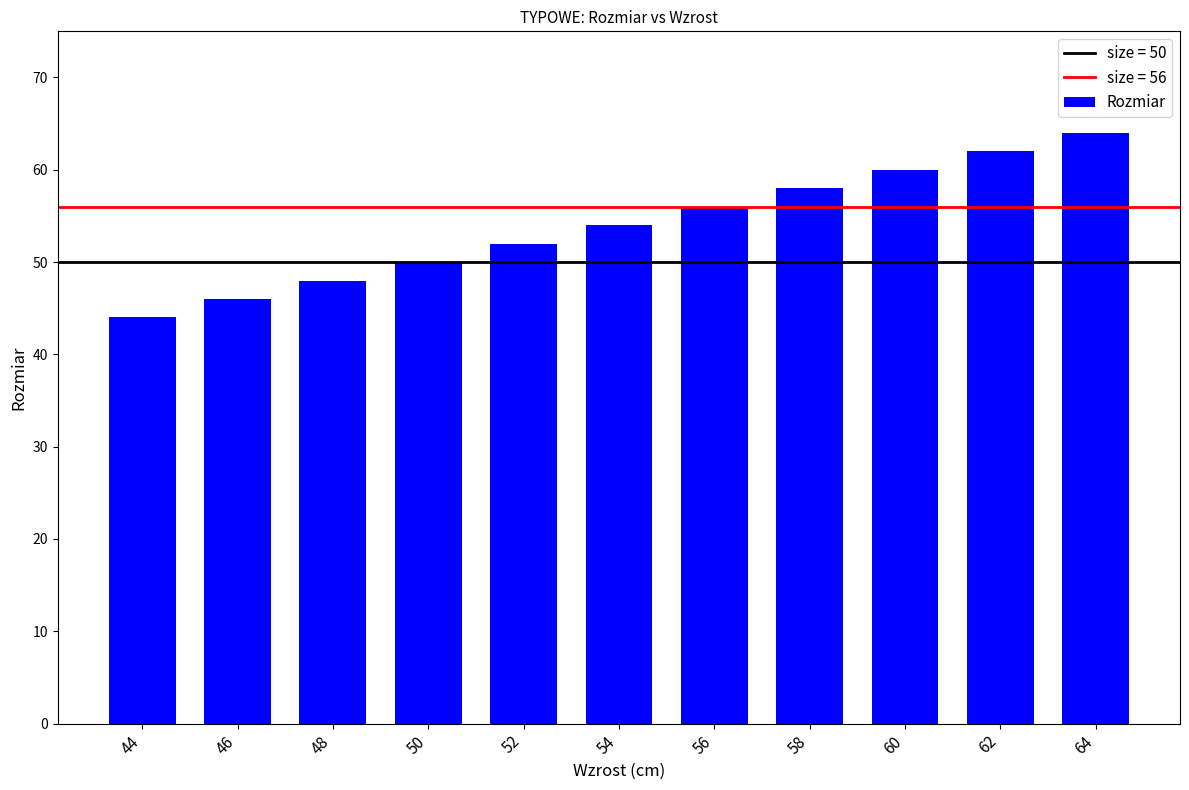

Count the number of categories in the chart.

11